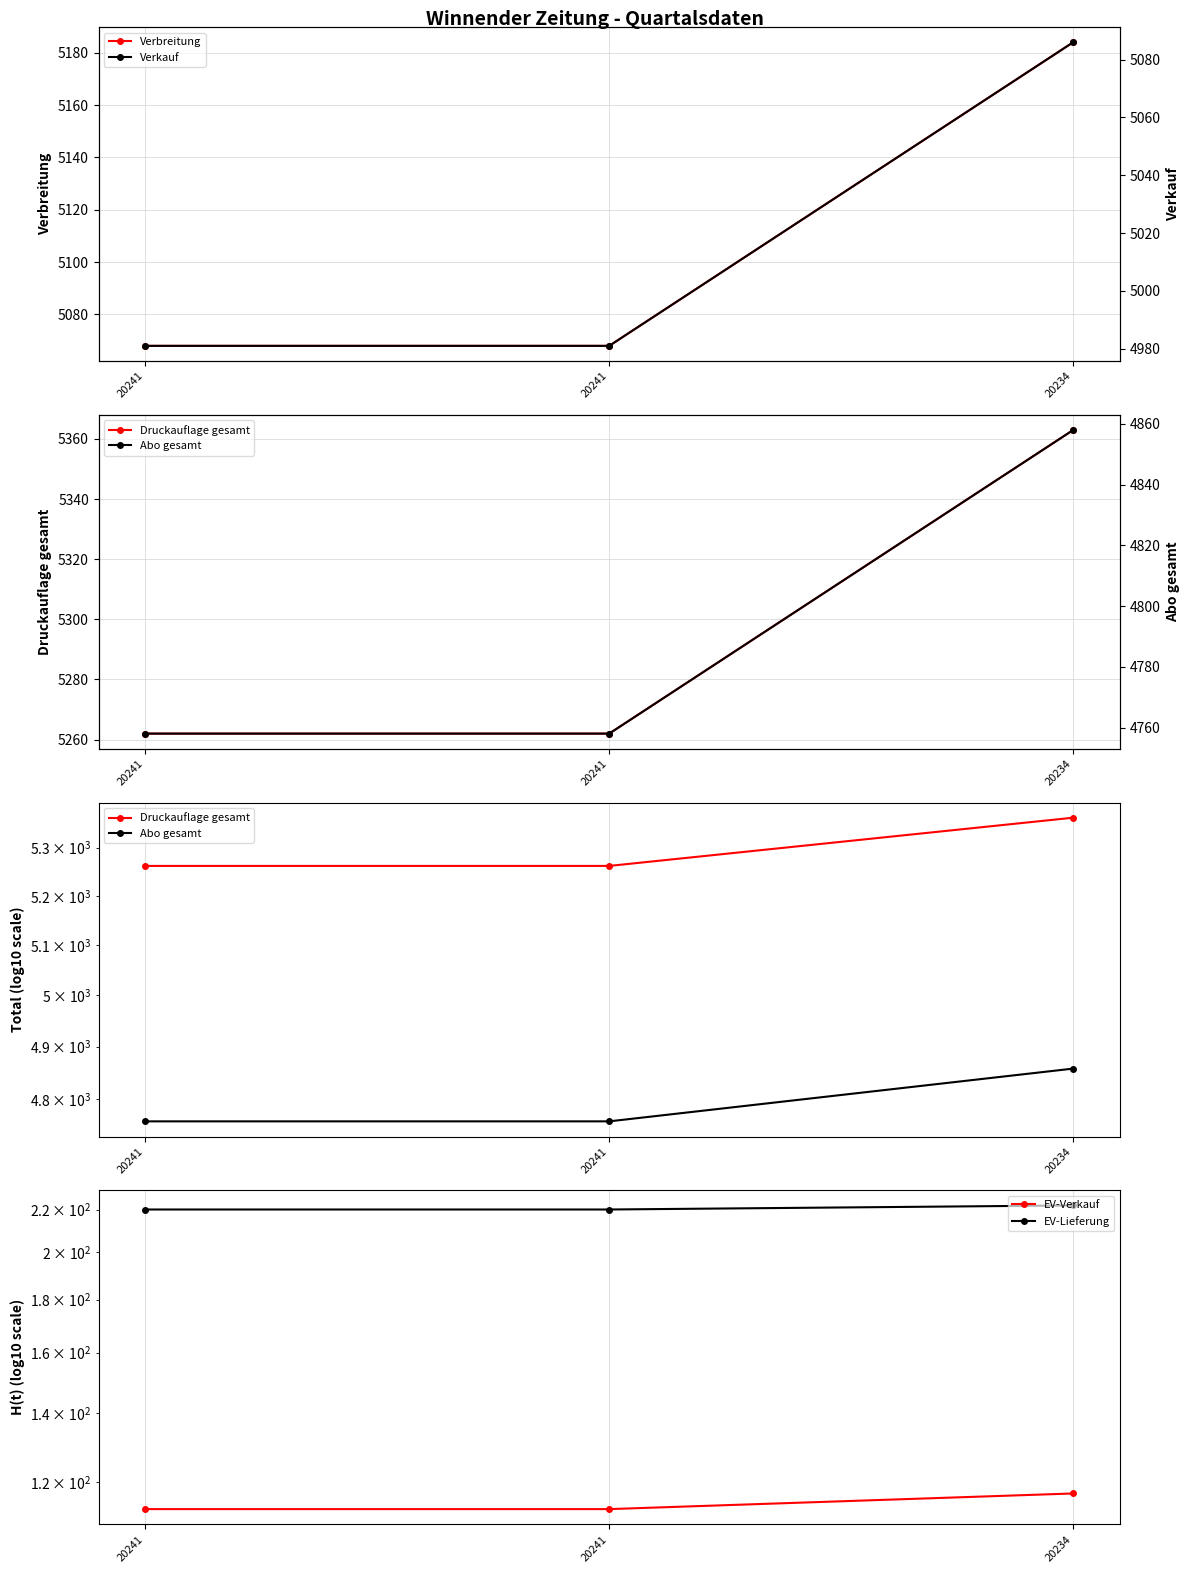

Reading left to right, what are all the values shown in this chart?

Verbreitung: 20241=5068	20241=5068	20234=5184
Druckauflage gesamt: 20241=5262	20241=5262	20234=5363
Abo gesamt: 20241=4758	20241=4758	20234=4858
EV-Verkauf: 20241=113	20241=113	20234=117
EV-Lieferung: 20241=220	20241=220	20234=222
Verkauf: 20241=4981	20241=4981	20234=5086